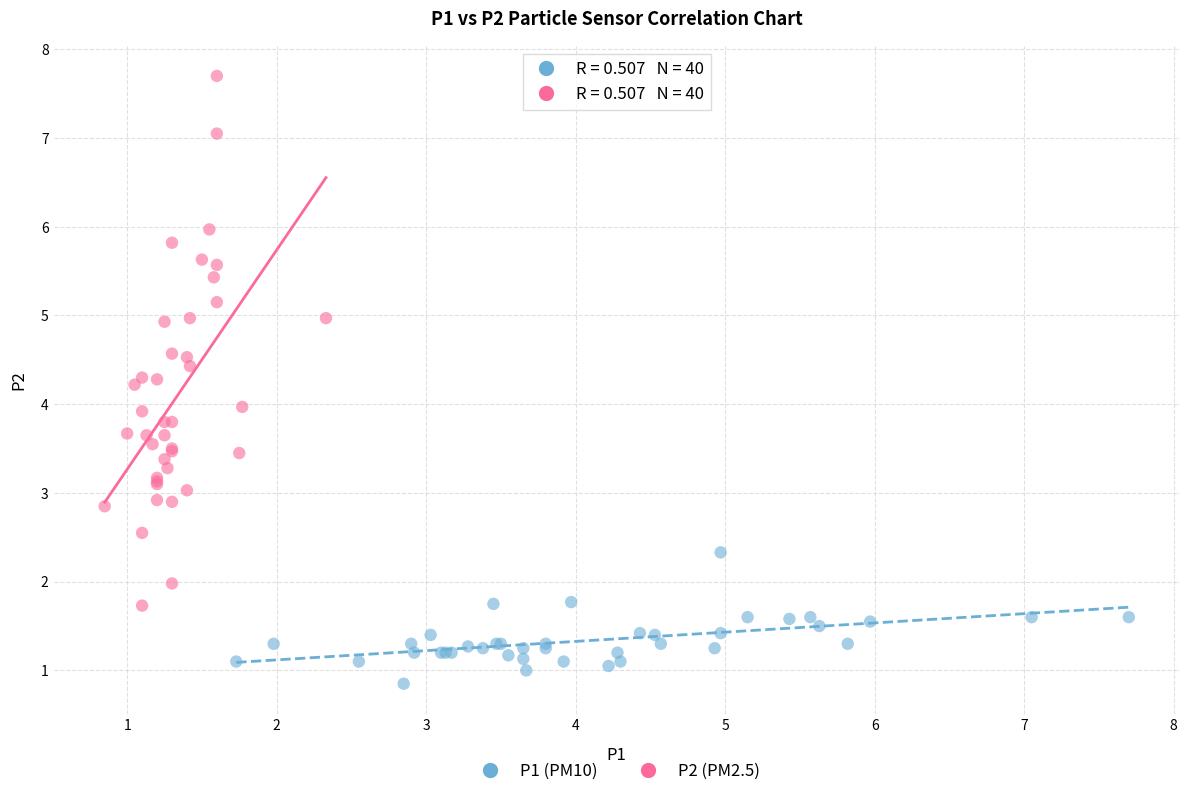

Which series reaches the maximum Y coordinate?

P2 (PM2.5)